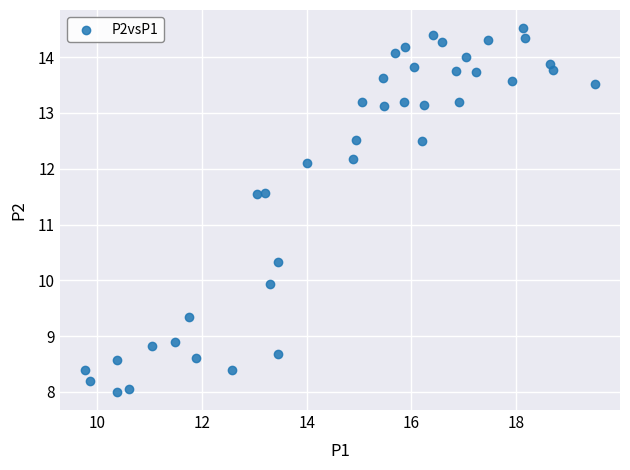

What is the range of X values (max minus min)?

9.7